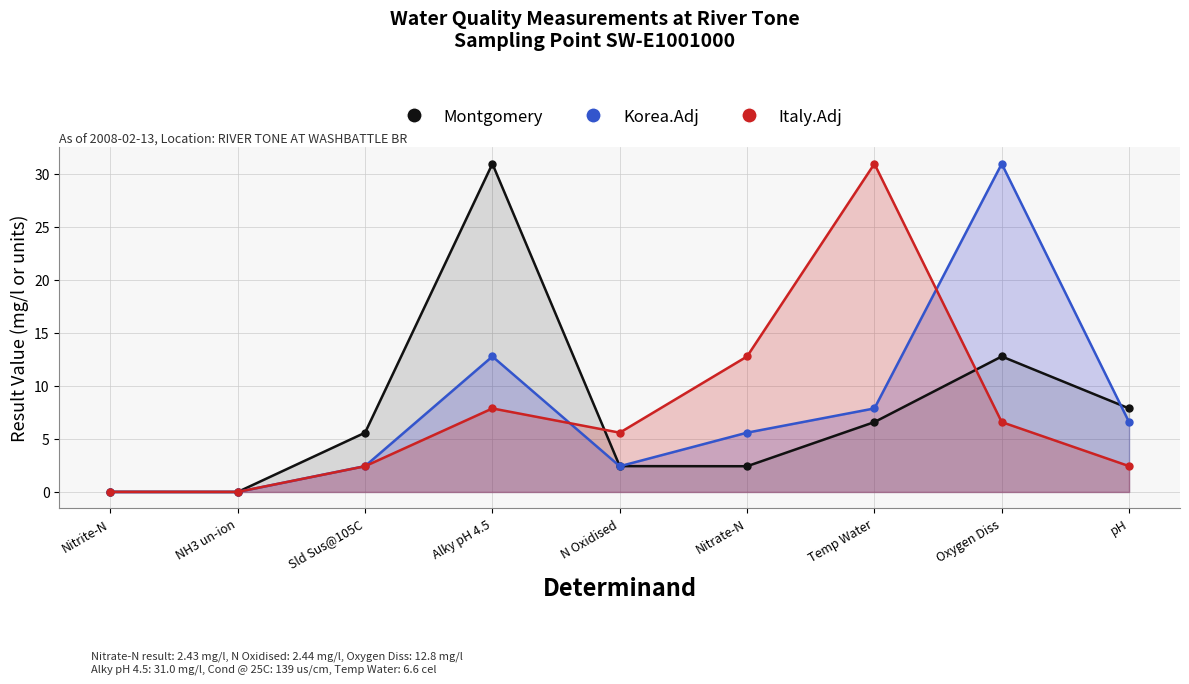

The Montgomery series shows 0.0 at Nitrite-N. True or false?

False